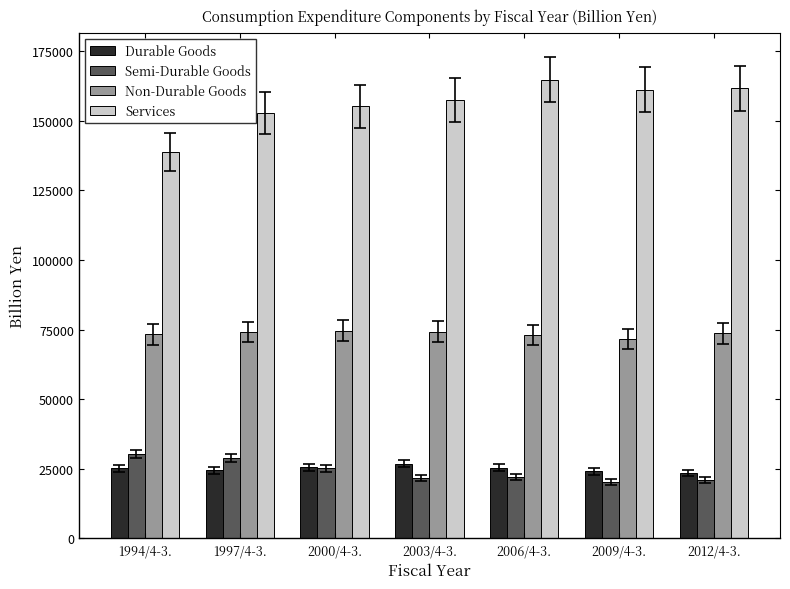

What is the maximum value shown in the chart?

164851.7